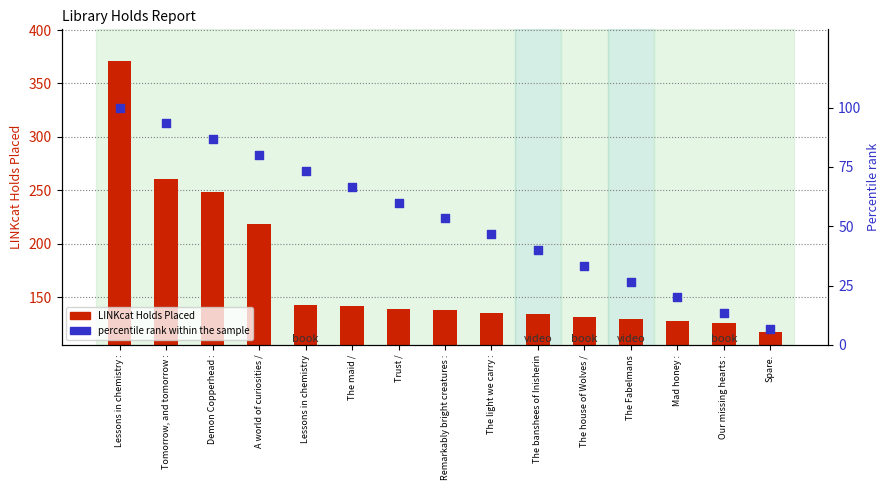

Which series reaches the maximum Y coordinate?

LINKcat Holds Placed